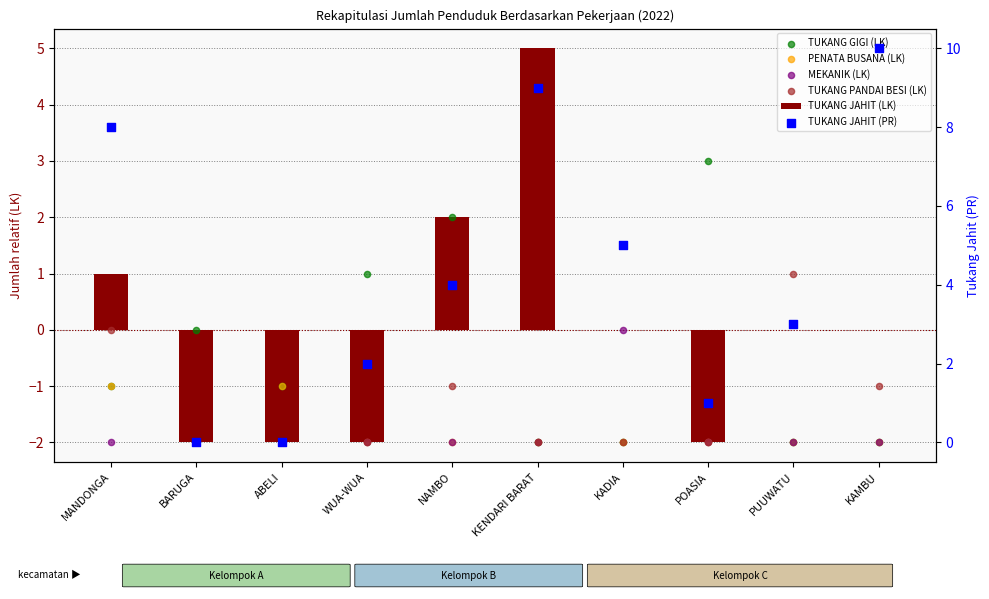

Which series reaches the maximum Y coordinate?

TUKANG JAHIT (PR)